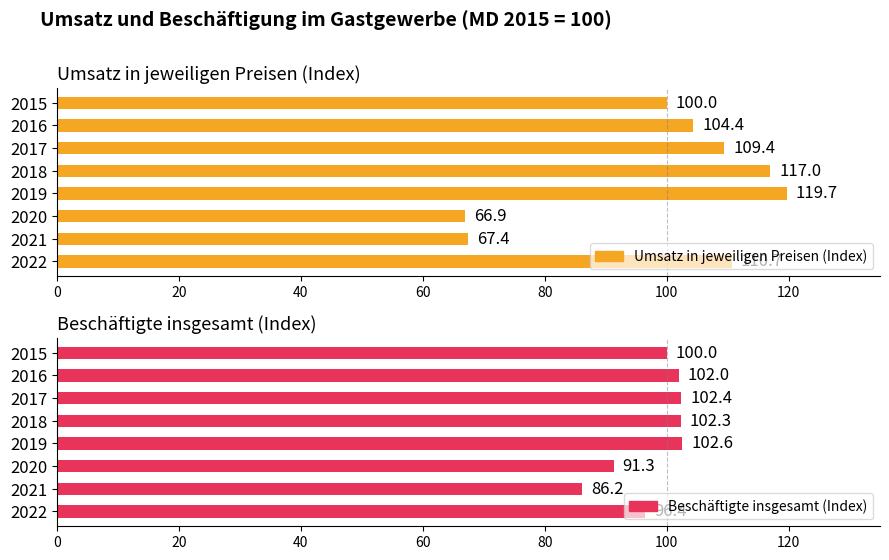

Is the value of Umsatz in jeweiligen Preisen (Index) at 2020 greater than the value of Beschäftigte insgesamt (Index) at 2021?

No